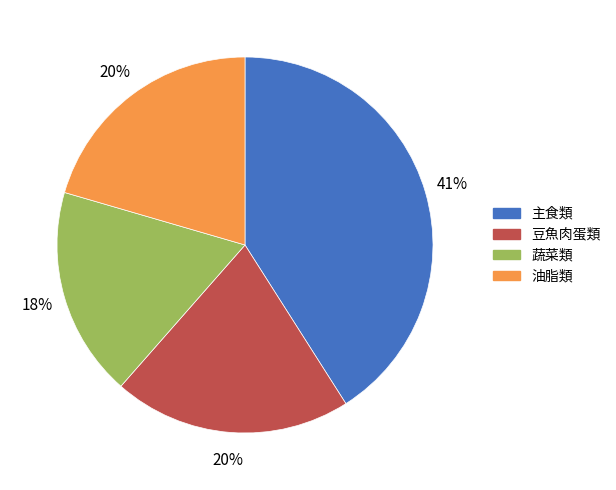

To the nearest percent, what is the difference between the largest and smallest slice percentages?

23%